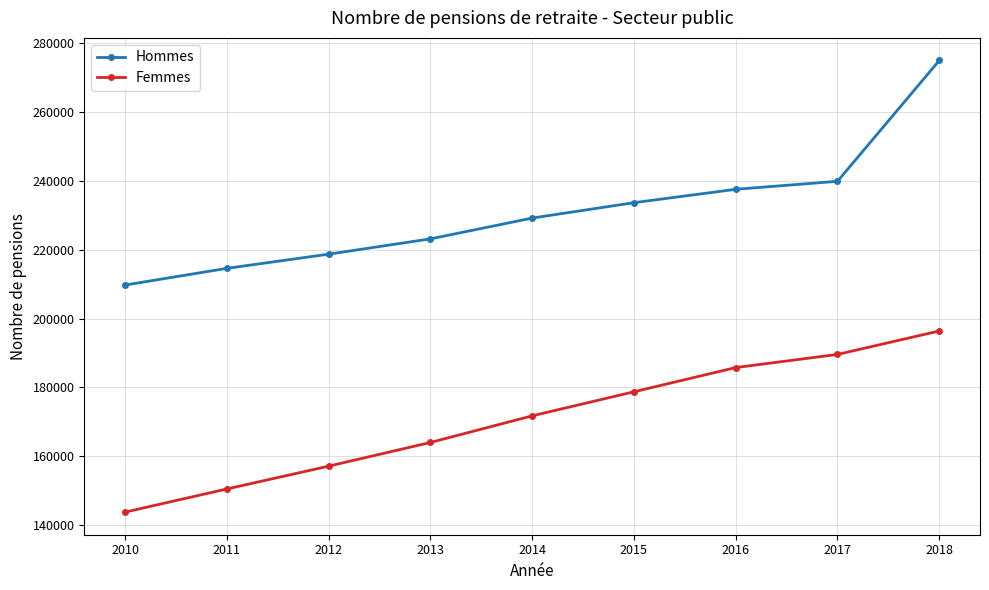

Between 2010 and 2014, which series saw the biggest shift?

Femmes